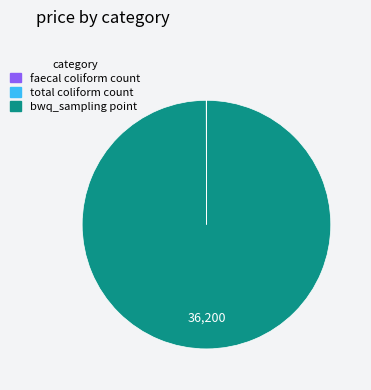

Is there any slice that represents more than half of the pie?

Yes